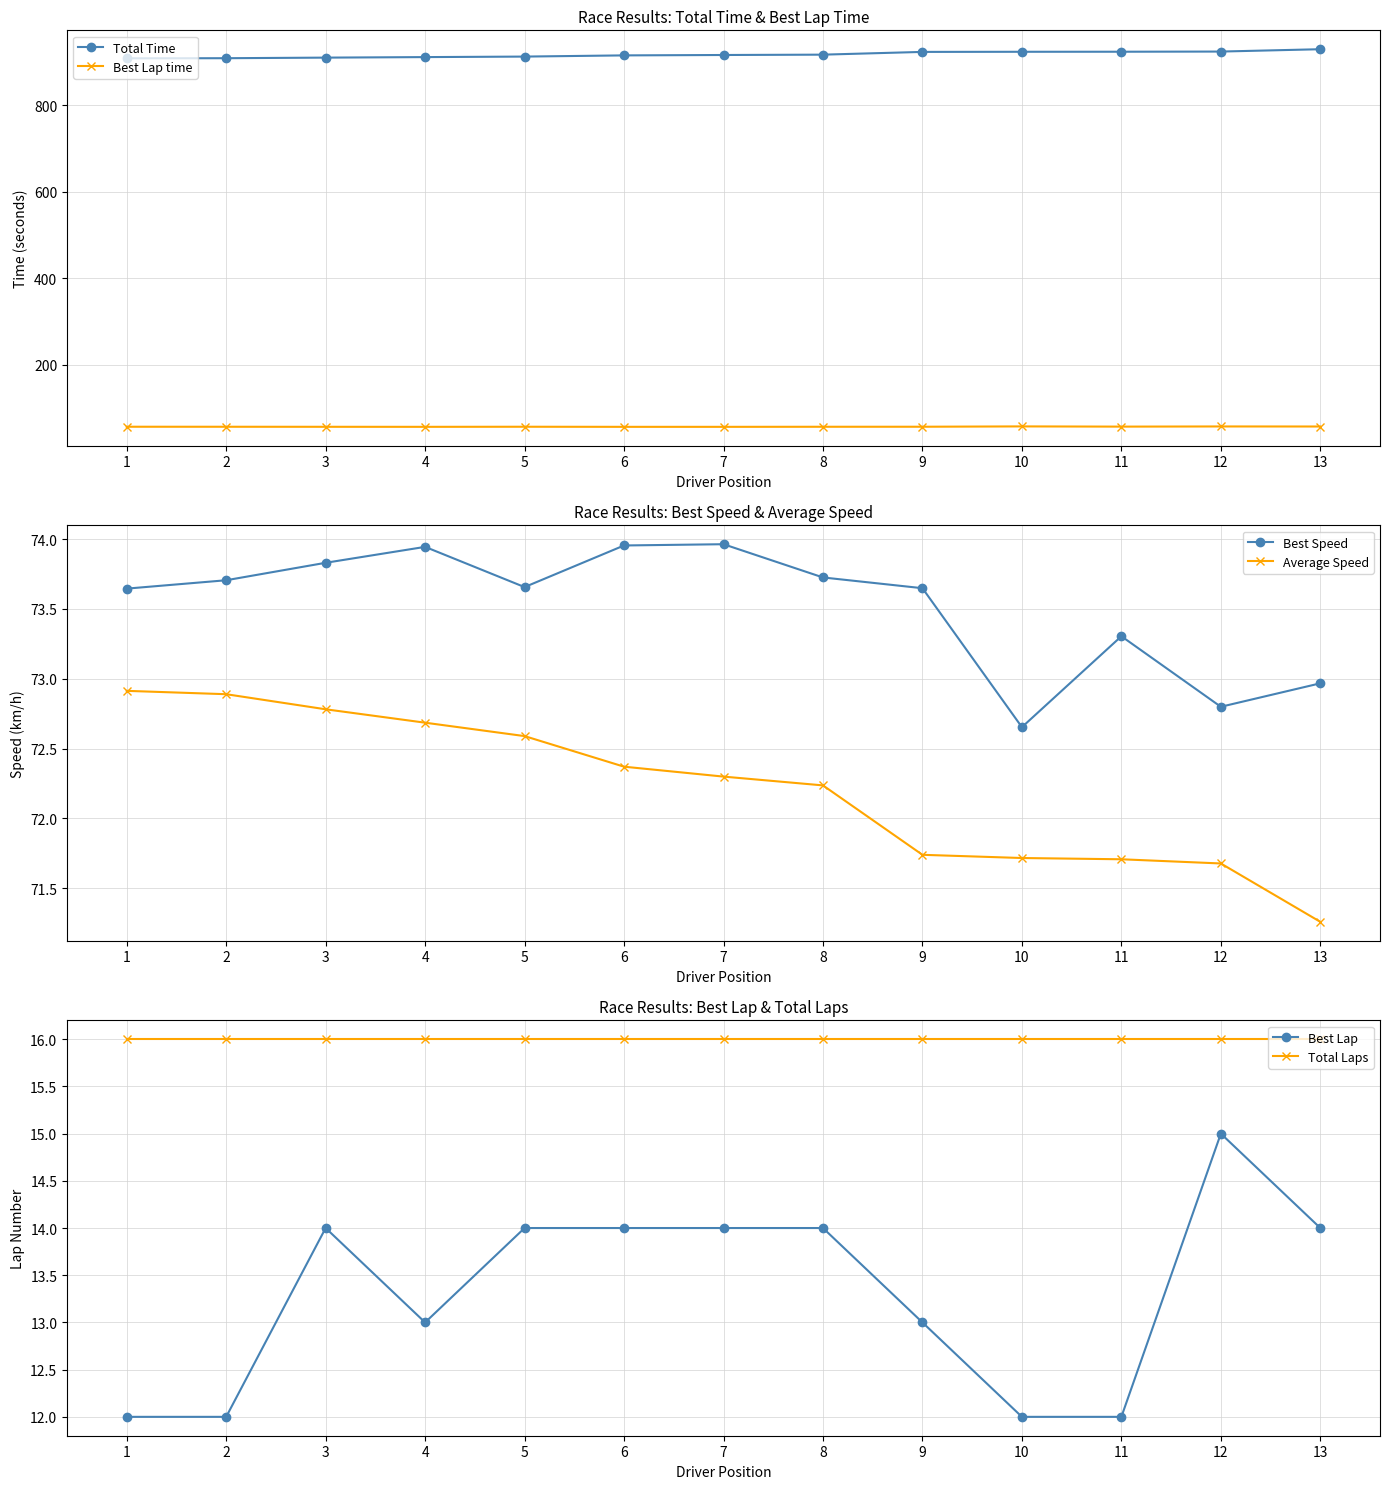

How many interior local peaks does the Best Lap time series have?

3